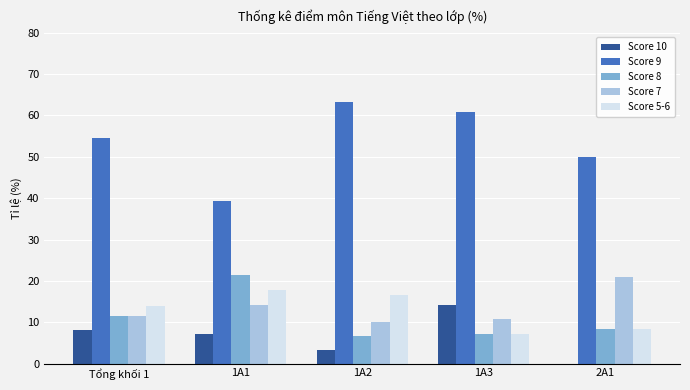

What is the sum of the Score 10 values at 2A1 and Tổng khối 1?

8.1